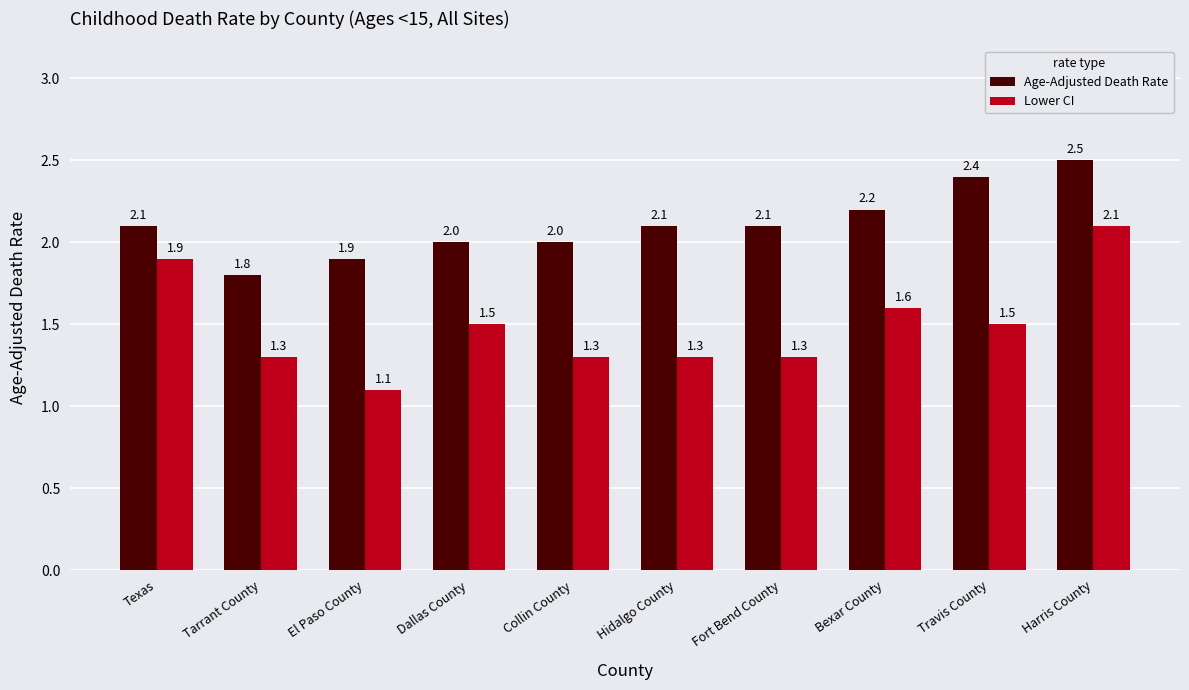

What position from the left is Harris County?

10